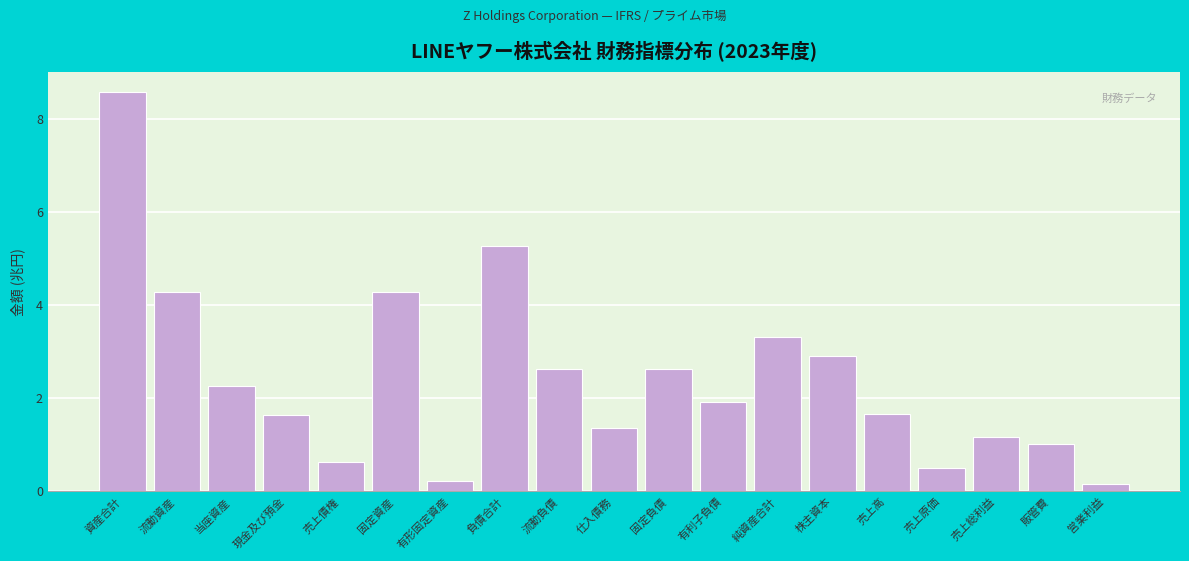

Reading left to right, list all the values displayed in this chart.

資産合計=8.6	流動資産=4.3	当座資産=2.3	現金及び預金=1.7	売上債権=0.6	固定資産=4.3	有形固定資産=0.2	負債合計=5.3	流動負債=2.6	仕入債務=1.4	固定負債=2.6	有利子負債=1.9	純資産合計=3.3	株主資本=2.9	売上高=1.7	売上原価=0.5	売上総利益=1.2	販管費=1.0	営業利益=0.2